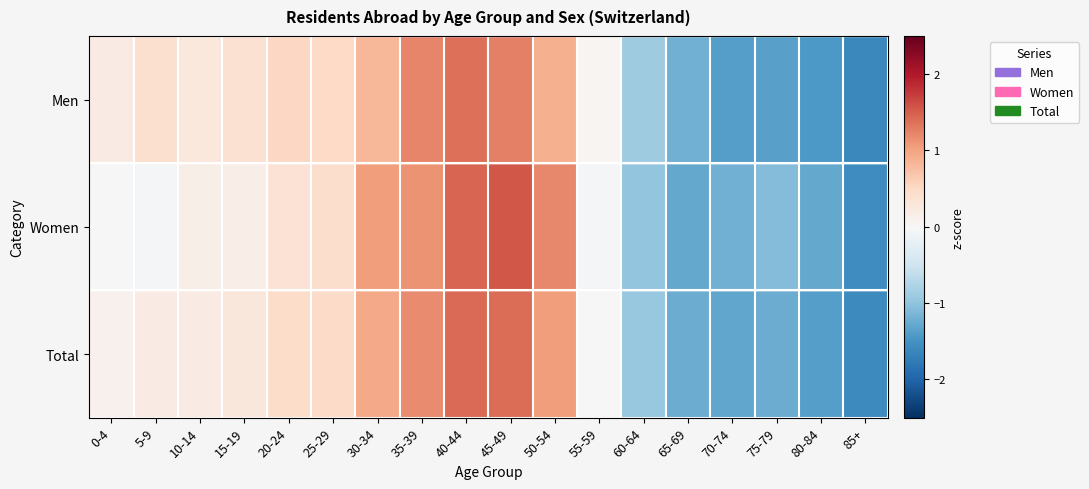

Reading left to right, transcribe all the data shown in this chart.

Men: 0-4=0.2	5-9=0.4	10-14=0.3	15-19=0.4	20-24=0.5	25-29=0.5	30-34=0.8	35-39=1.2	40-44=1.4	45-49=1.3	50-54=0.9	55-59=0.0	60-64=-0.9	65-69=-1.2	70-74=-1.4	75-79=-1.4	80-84=-1.4	85+=-1.6
Women: 0-4=-0.0	5-9=-0.0	10-14=0.1	15-19=0.2	20-24=0.4	25-29=0.4	30-34=1.0	35-39=1.1	40-44=1.4	45-49=1.5	50-54=1.2	55-59=-0.1	60-64=-1.0	65-69=-1.3	70-74=-1.2	75-79=-1.1	80-84=-1.3	85+=-1.6
Total: 0-4=0.1	5-9=0.2	10-14=0.2	15-19=0.3	20-24=0.4	25-29=0.5	30-34=0.9	35-39=1.2	40-44=1.4	45-49=1.4	50-54=1.0	55-59=-0.0	60-64=-0.9	65-69=-1.2	70-74=-1.3	75-79=-1.2	80-84=-1.4	85+=-1.6